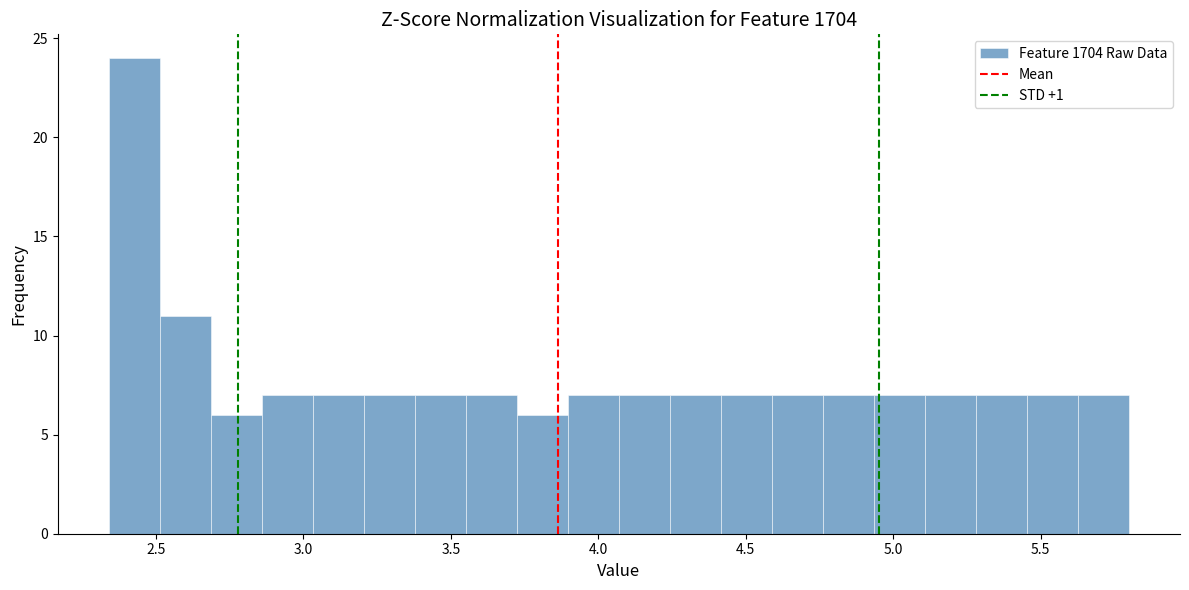

Read against the x-axis, roughly where is the centre of the tallest bar?

2.45